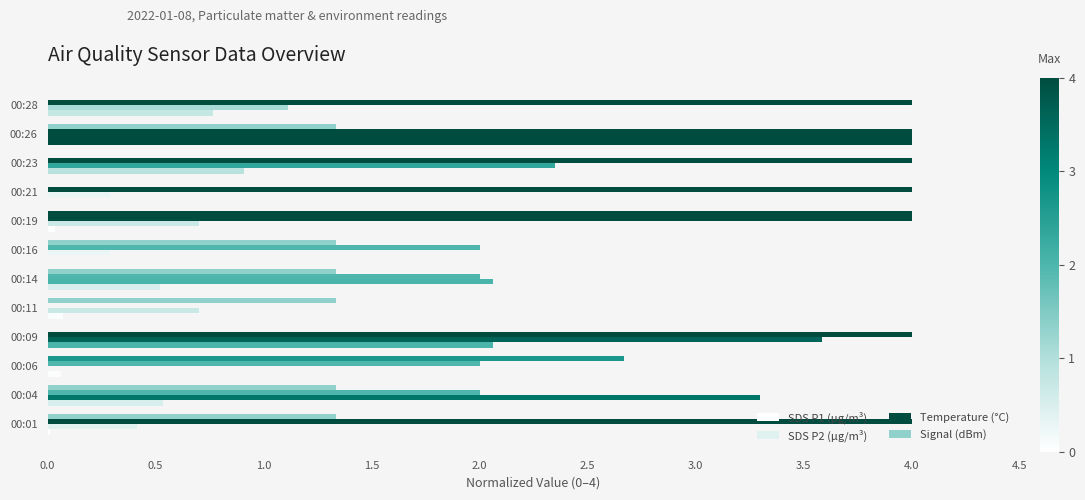

How many values in SDS P2 (μg/m³) are above zero?

11